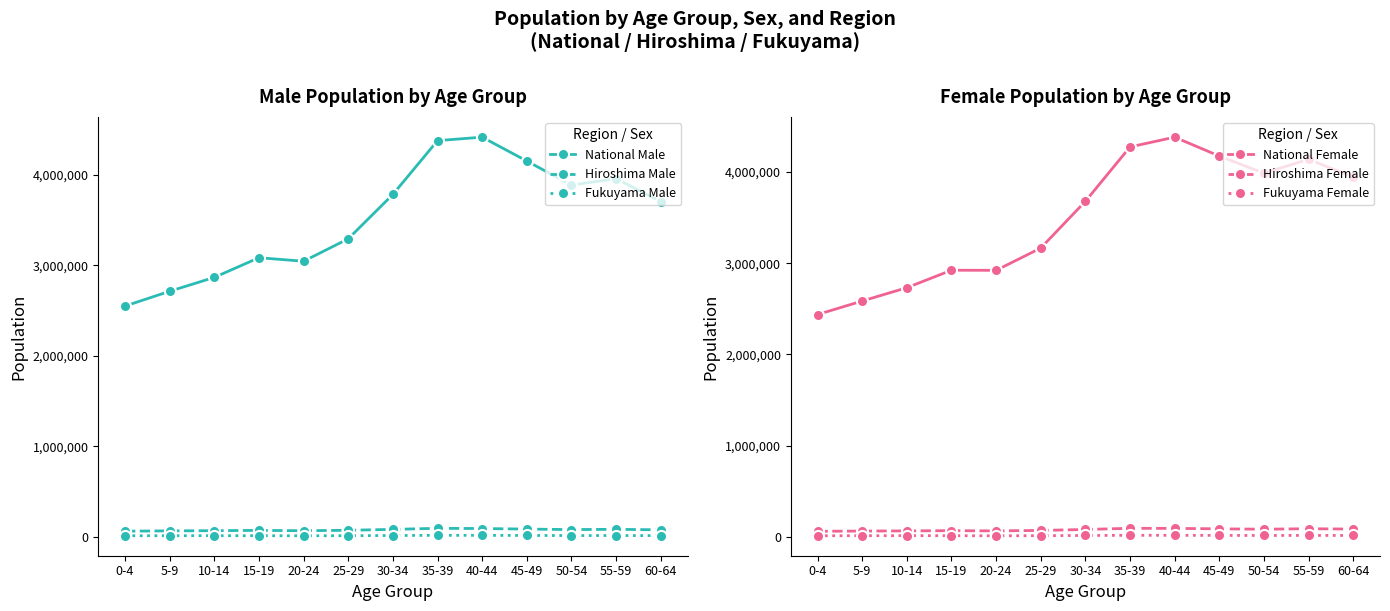

Reading left to right, extract all data points from this chart.

National Male: 2550921	2714591	2868024	3085416	3046392	3294700	3785667	4380286	4418837	4154746	3888385	3960363	3706679
Hiroshima Male: 61293	64418	66613	69783	66079	70994	80895	92835	90203	84282	78748	81513	76002
Fukuyama Male: 10632	11017	11295	10905	10044	11256	13108	15127	14899	13668	12700	12947	12003
National Female: 2436785	2585196	2731293	2922972	2921735	3165974	3679079	4275462	4382748	4175302	3987503	4139734	3944909
Hiroshima Female: 58872	61489	63205	65793	63205	68261	78779	91695	90870	85799	81776	87024	83153
Fukuyama Female: 10225	10485	10842	10619	9523	10824	12737	14868	14887	13741	12998	13743	13112